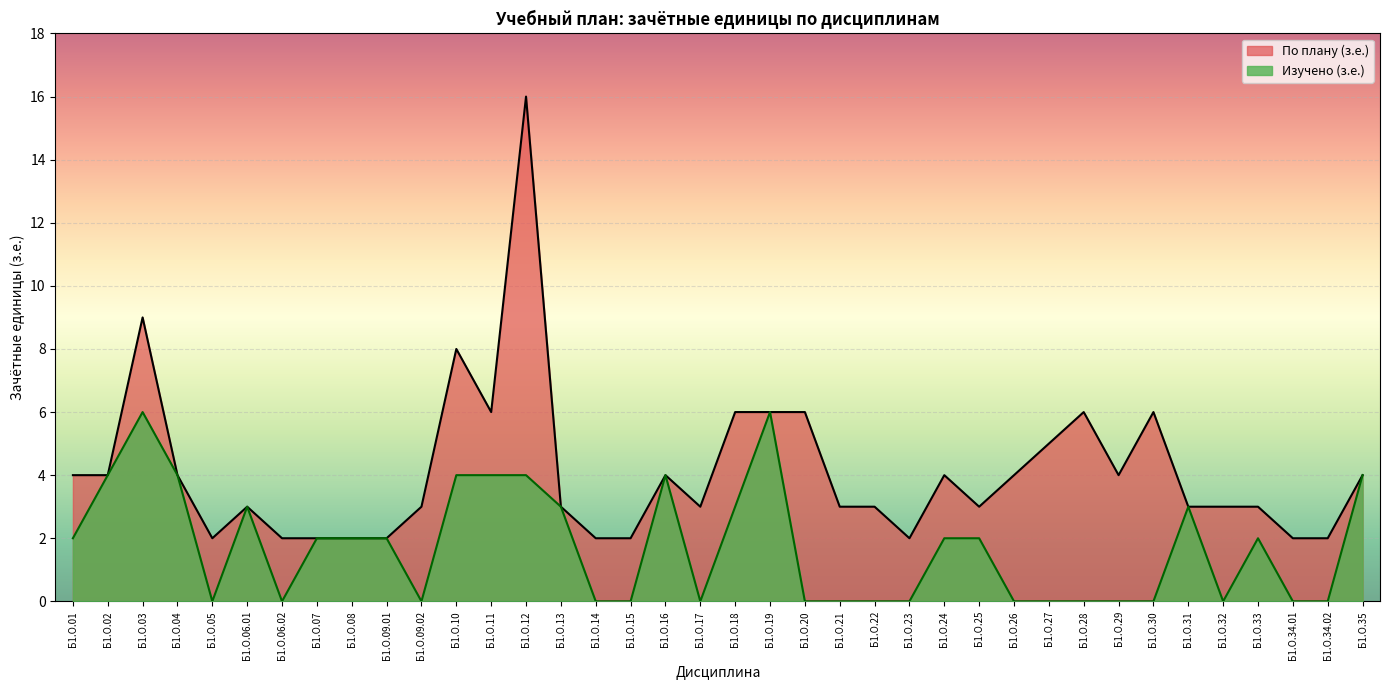

Reading left to right, what are all the values shown in this chart?

По плану (з.е.): Б1.О.01=4	Б1.О.02=4	Б1.О.03=9	Б1.О.04=4	Б1.О.05=2	Б1.О.06.01=3	Б1.О.06.02=2	Б1.О.07=2	Б1.О.08=2	Б1.О.09.01=2	Б1.О.09.02=3	Б1.О.10=8	Б1.О.11=6	Б1.О.12=16	Б1.О.13=3	Б1.О.14=2	Б1.О.15=2	Б1.О.16=4	Б1.О.17=3	Б1.О.18=6	Б1.О.19=6	Б1.О.20=6	Б1.О.21=3	Б1.О.22=3	Б1.О.23=2	Б1.О.24=4	Б1.О.25=3	Б1.О.26=4	Б1.О.27=5	Б1.О.28=6	Б1.О.29=4	Б1.О.30=6	Б1.О.31=3	Б1.О.32=3	Б1.О.33=3	Б1.О.34.01=2	Б1.О.34.02=2	Б1.О.35=4
Изучено (з.е.): Б1.О.01=2	Б1.О.02=4	Б1.О.03=6	Б1.О.04=4	Б1.О.05=0	Б1.О.06.01=3	Б1.О.06.02=0	Б1.О.07=2	Б1.О.08=2	Б1.О.09.01=2	Б1.О.09.02=0	Б1.О.10=4	Б1.О.11=4	Б1.О.12=4	Б1.О.13=3	Б1.О.14=0	Б1.О.15=0	Б1.О.16=4	Б1.О.17=0	Б1.О.18=3	Б1.О.19=6	Б1.О.20=0	Б1.О.21=0	Б1.О.22=0	Б1.О.23=0	Б1.О.24=2	Б1.О.25=2	Б1.О.26=0	Б1.О.27=0	Б1.О.28=0	Б1.О.29=0	Б1.О.30=0	Б1.О.31=3	Б1.О.32=0	Б1.О.33=2	Б1.О.34.01=0	Б1.О.34.02=0	Б1.О.35=4